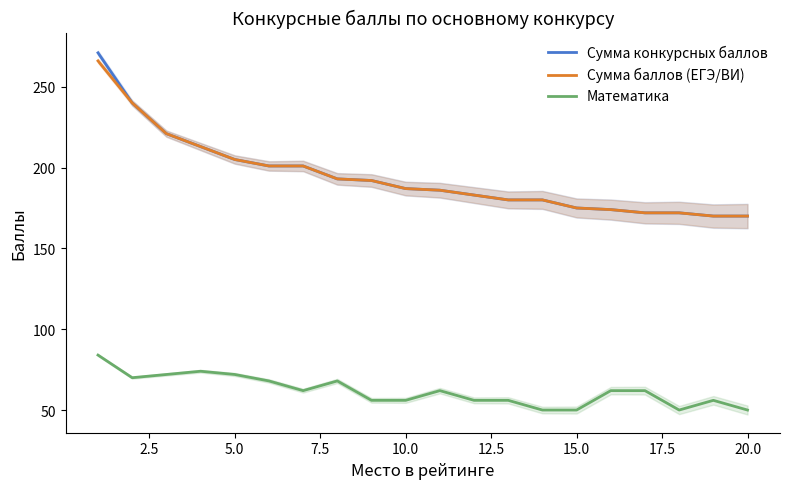

What is the highest value of the Математика series?

84